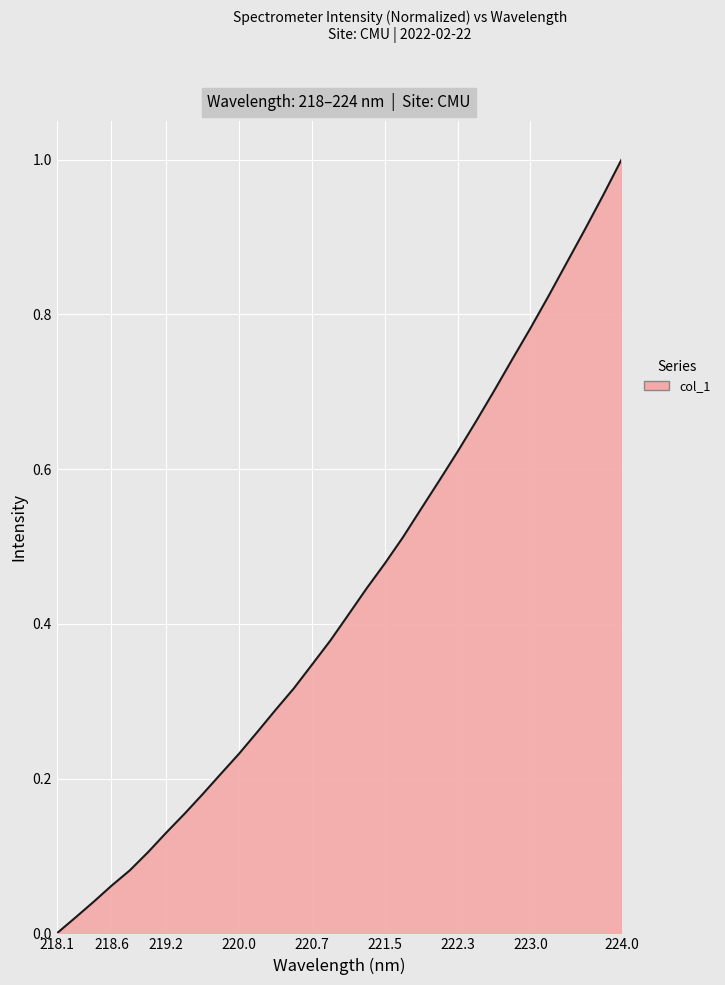

At which category does the chart reach its peak across all series?

224.0